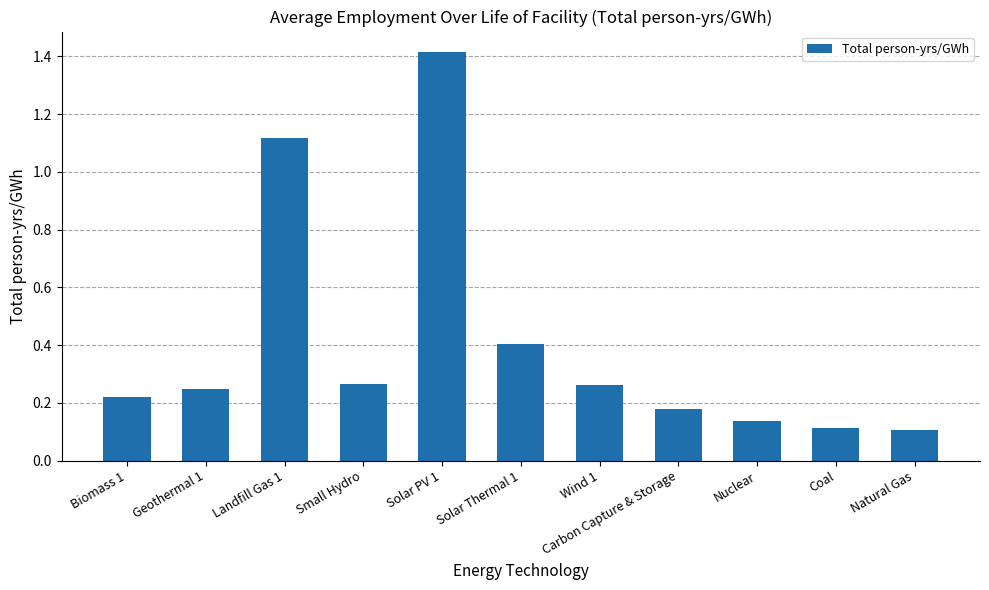

What is the average value?

0.4